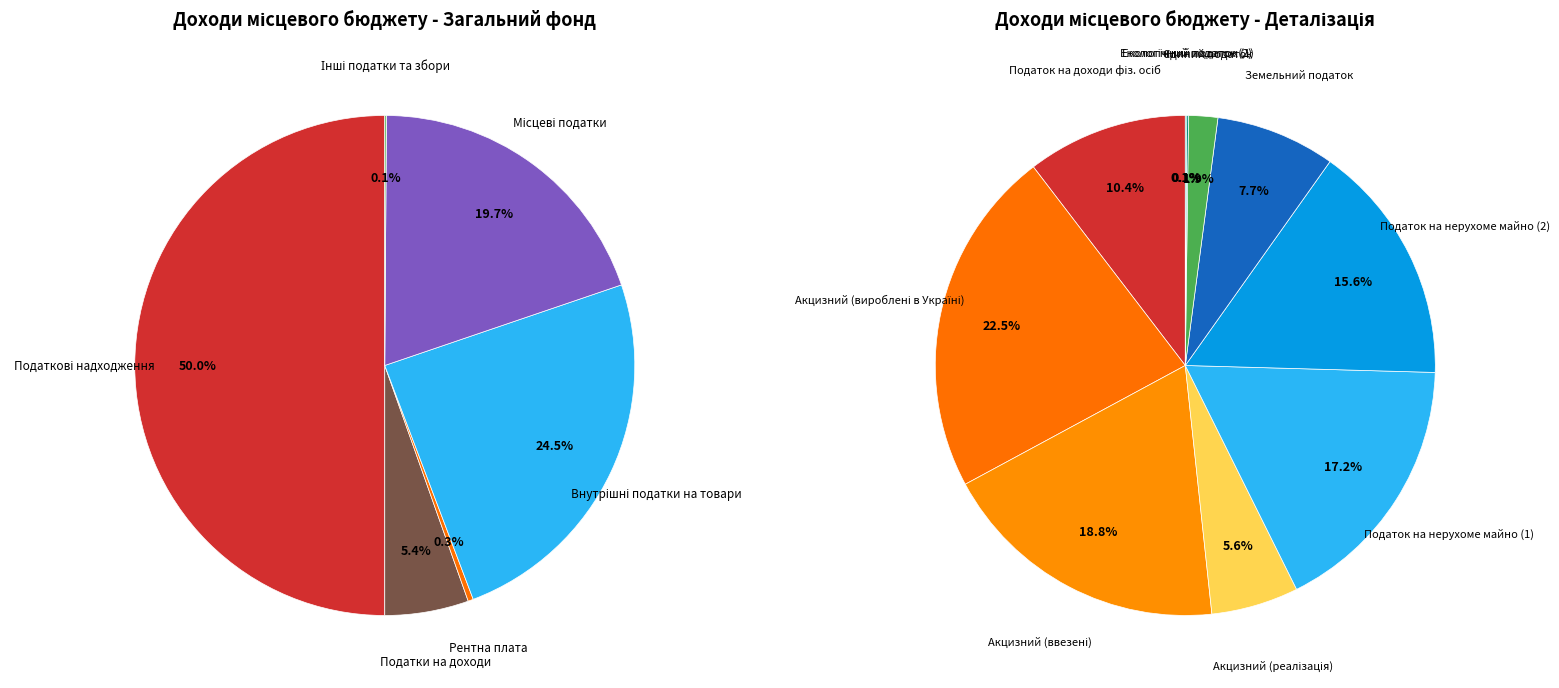

Combined, what portion of the pie is 3 and 1?

29.9%